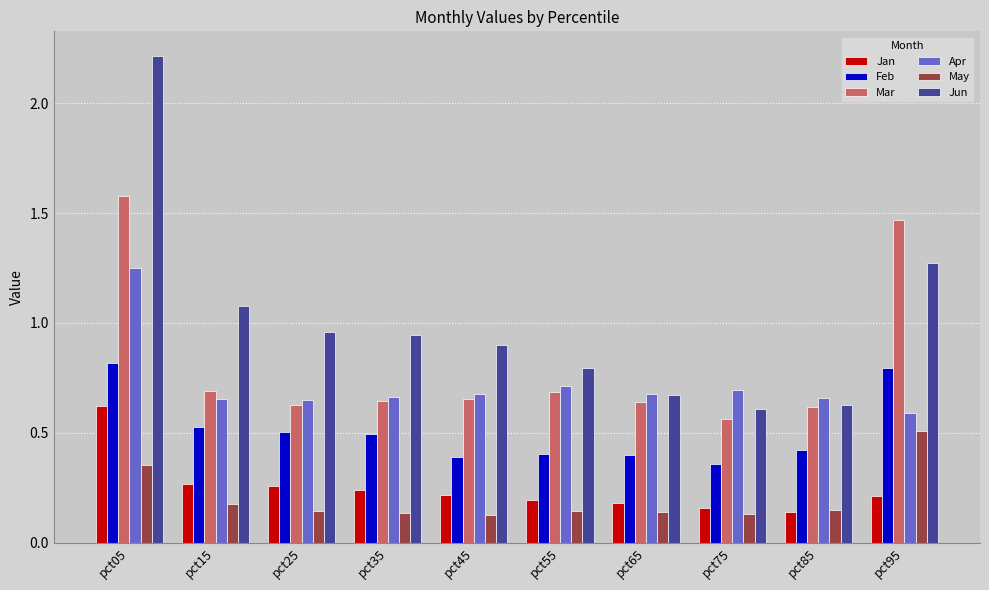

Which category has the lowest value in the Jan series?

pct85